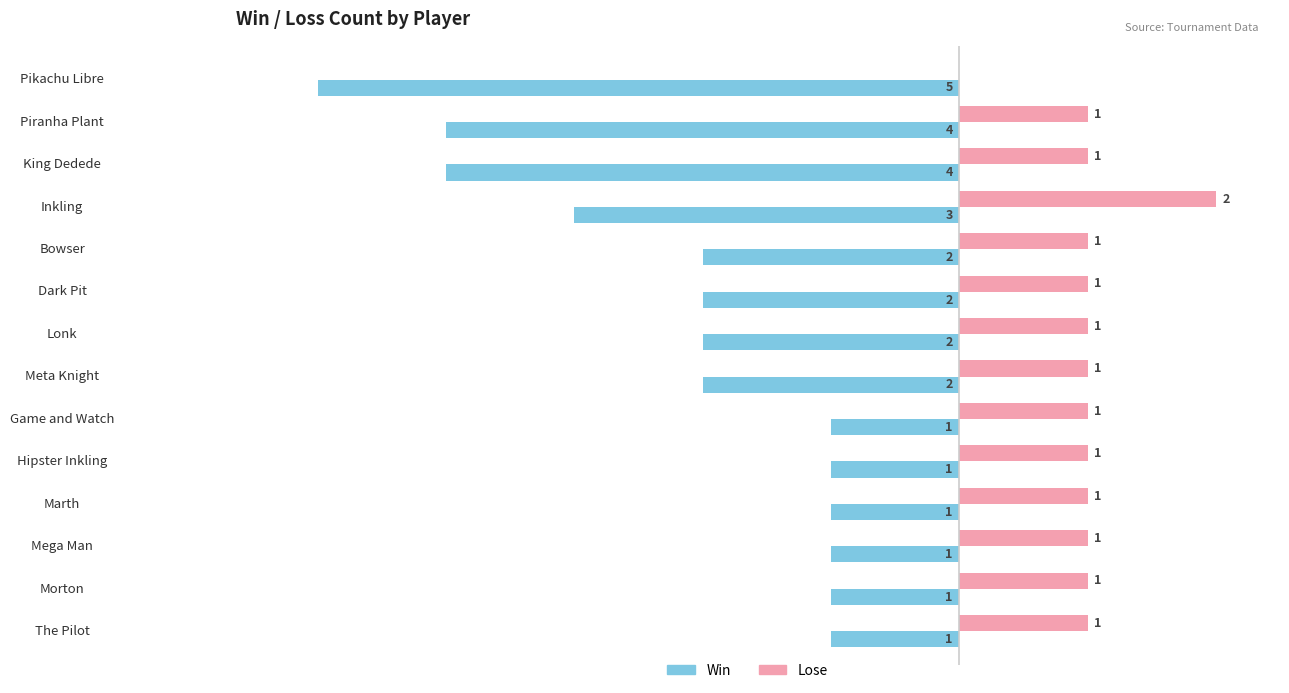

What are all the series names shown in the legend?

Win, Lose